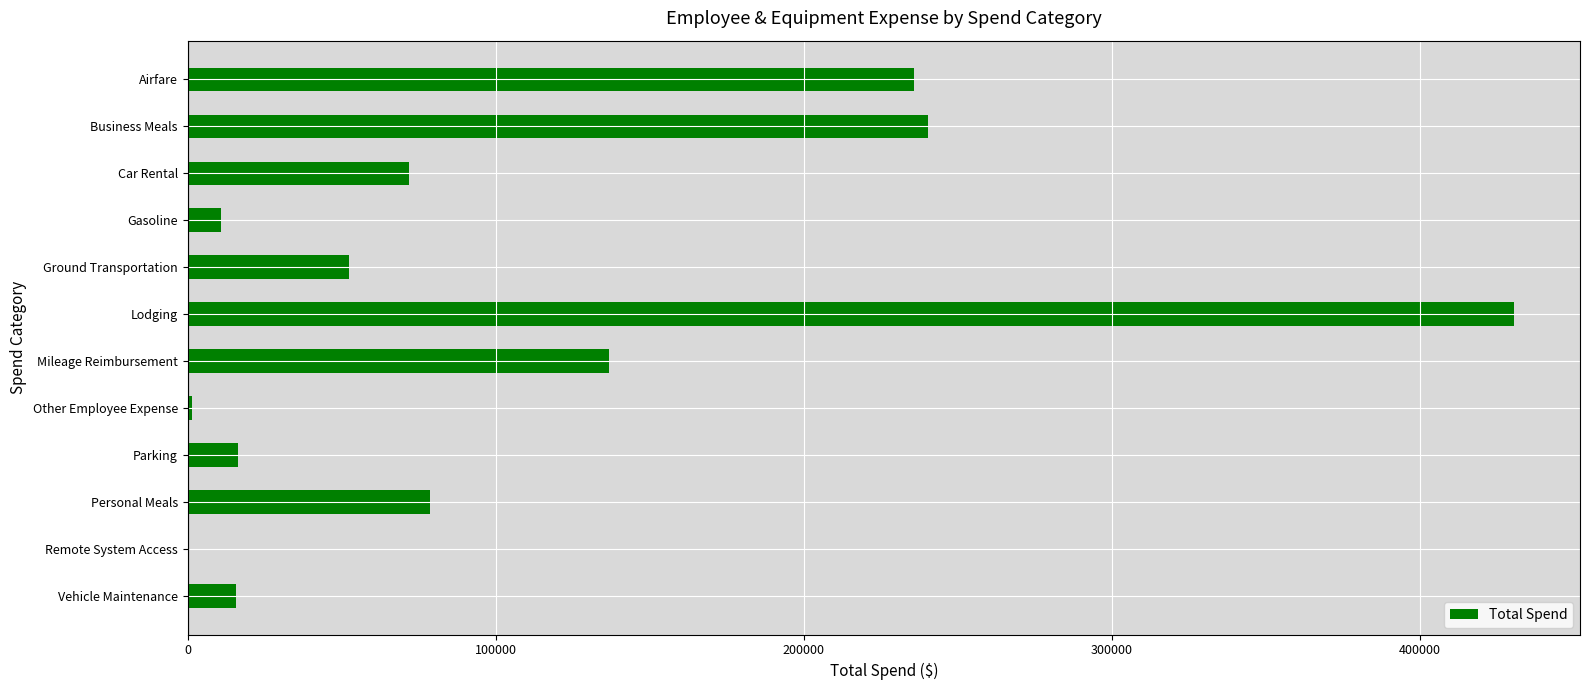

What is the change in value from Gasoline to Mileage Reimbursement?

+126080.0